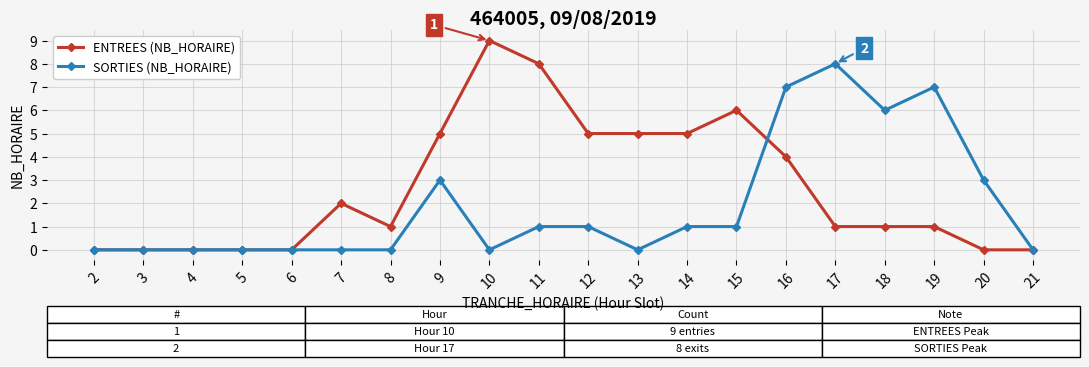

At which label is ENTREES (NB_HORAIRE) closest to 4?

16